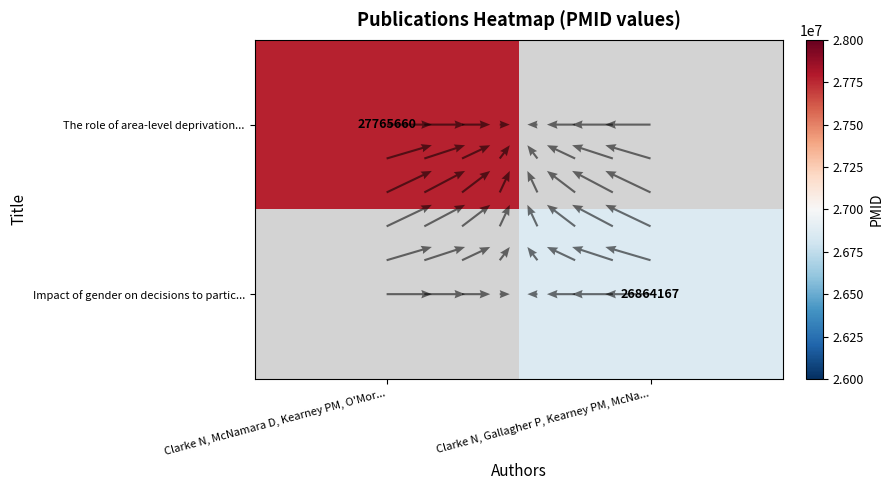

What is the highest value of the The role of area-level deprivation... series?

27765660.0